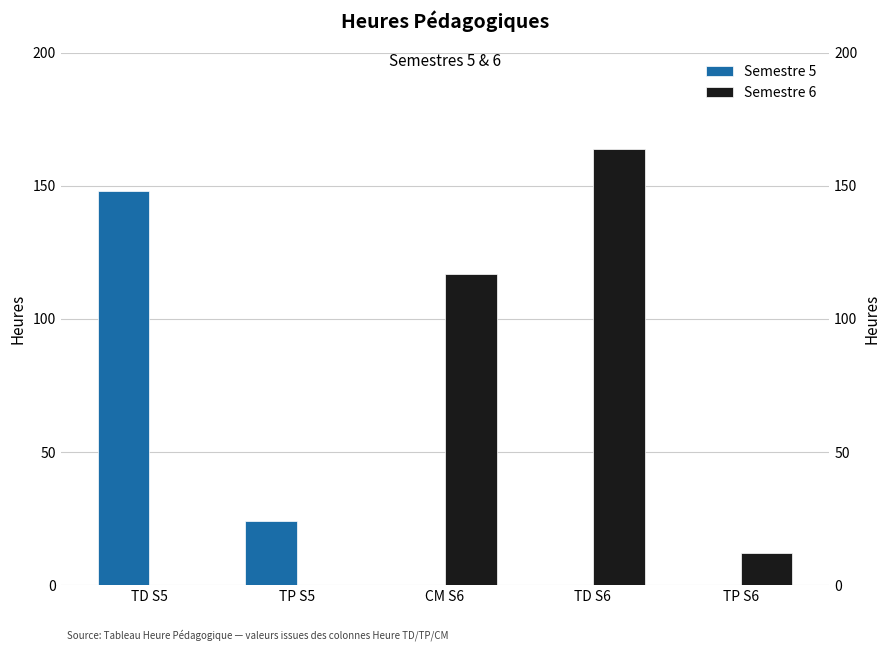

What is the difference between the maximum and minimum values in the Semestre 6 series?

164